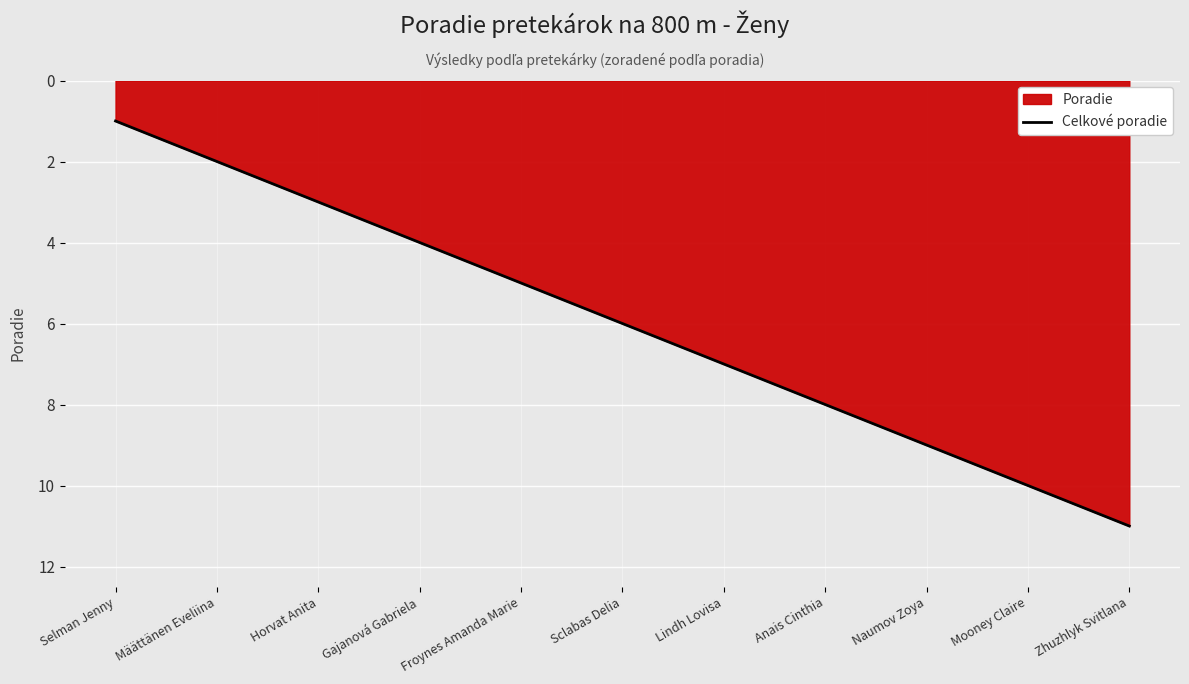

True or false: the data shows 10 at Mooney Claire.

True